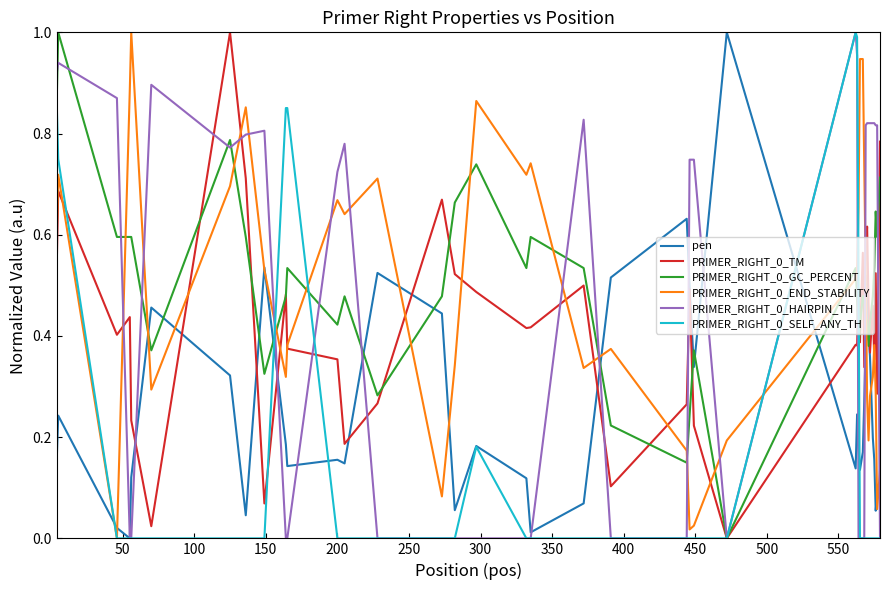

True or false: PRIMER_RIGHT_0_END_STABILITY and PRIMER_RIGHT_0_HAIRPIN_TH cross at least once.

True